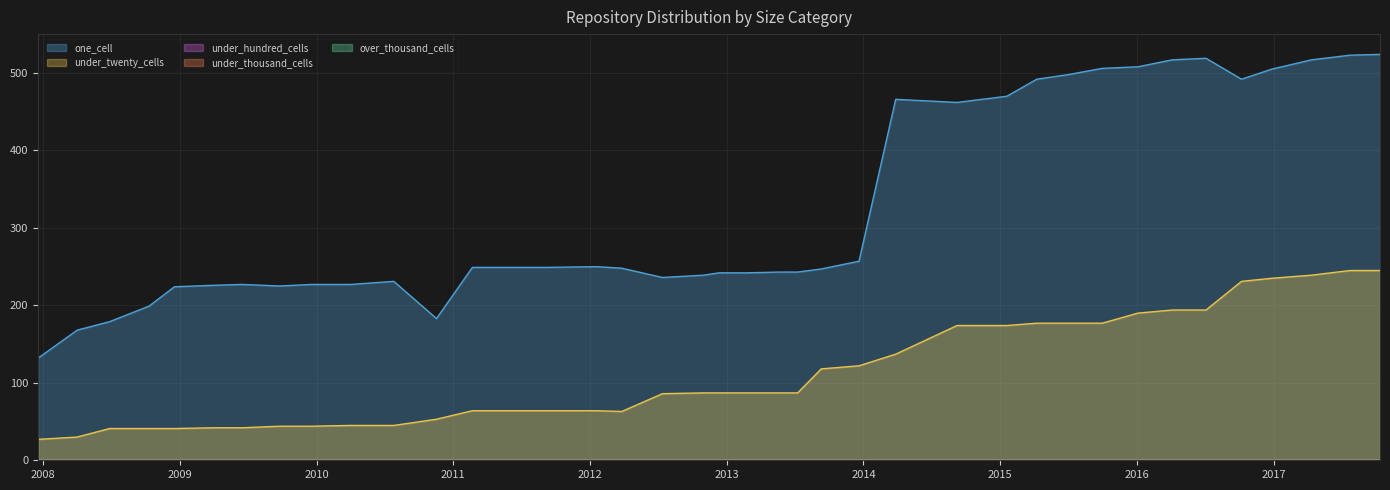

Reading right to left, transcribe all the data shown in this chart.

one_cell: 524	523	517	505	492	519	517	508	506	498	492	470	462	466	257	247	243	243	242	242	239	236	248	250	249	249	249	183	231	227	227	225	227	226	224	199	179	168	132
under_twenty_cells: 245	245	239	235	231	194	194	190	177	177	177	174	174	137	122	118	87	87	87	87	87	86	63	64	64	64	64	53	45	45	44	44	42	42	41	41	41	30	27
under_hundred_cells: 0	0	0	0	0	0	0	0	0	0	0	0	0	0	0	0	0	0	0	0	0	0	0	0	0	0	0	0	0	0	0	0	0	0	0	0	0	0	0
under_thousand_cells: 0	0	0	0	0	0	0	0	0	0	0	0	0	0	0	0	0	0	0	0	0	0	0	0	0	0	0	0	0	0	0	0	0	0	0	0	0	0	0
over_thousand_cells: 0	0	0	0	0	0	0	0	0	0	0	0	0	0	0	0	0	0	0	0	0	0	0	0	0	0	0	0	0	0	0	0	0	0	0	0	0	0	0